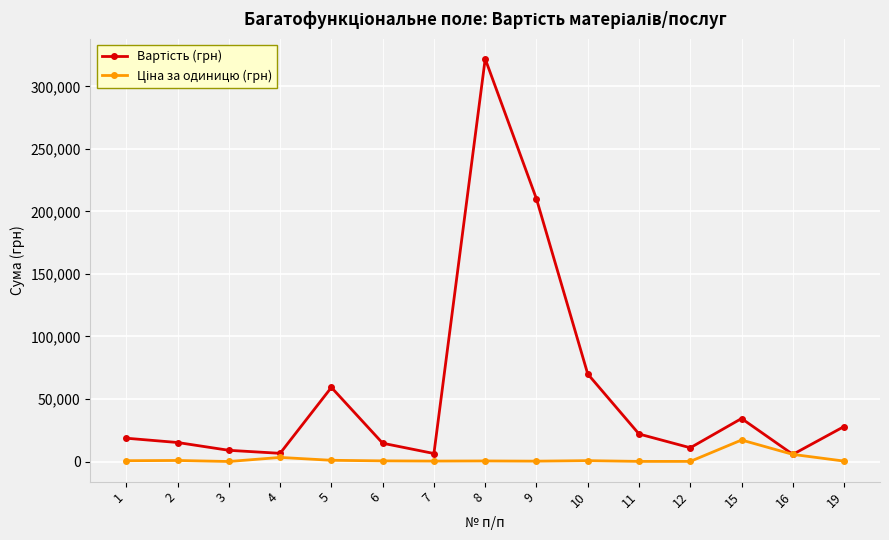

How many categories are shown in the chart?

15